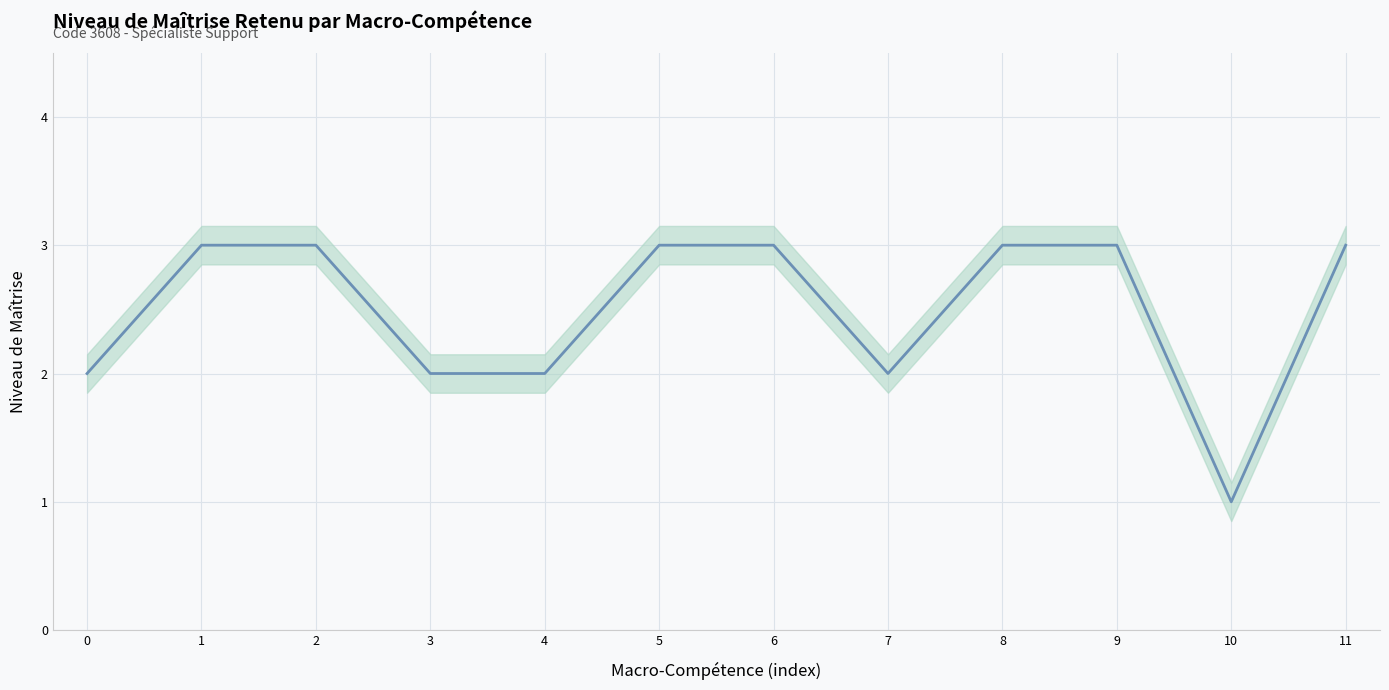

Reading left to right, list all the values displayed in this chart.

2	3	3	2	2	3	3	2	3	3	1	3